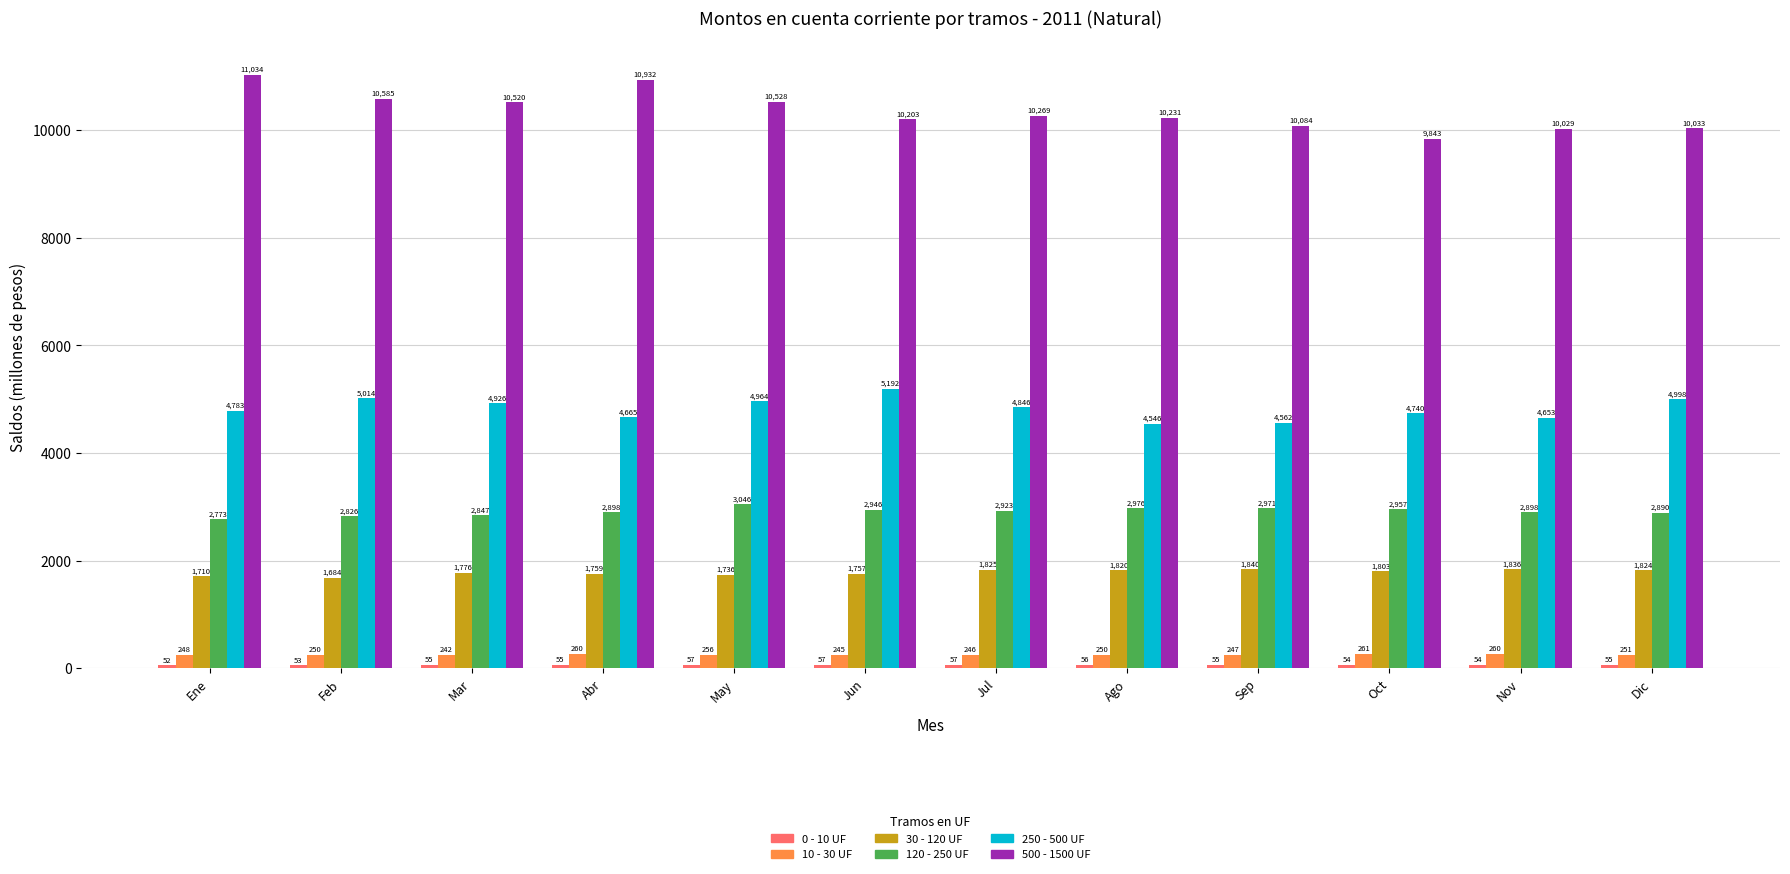

What is the value of the 250 - 500 UF bar at the 6th from the left?

5192.4